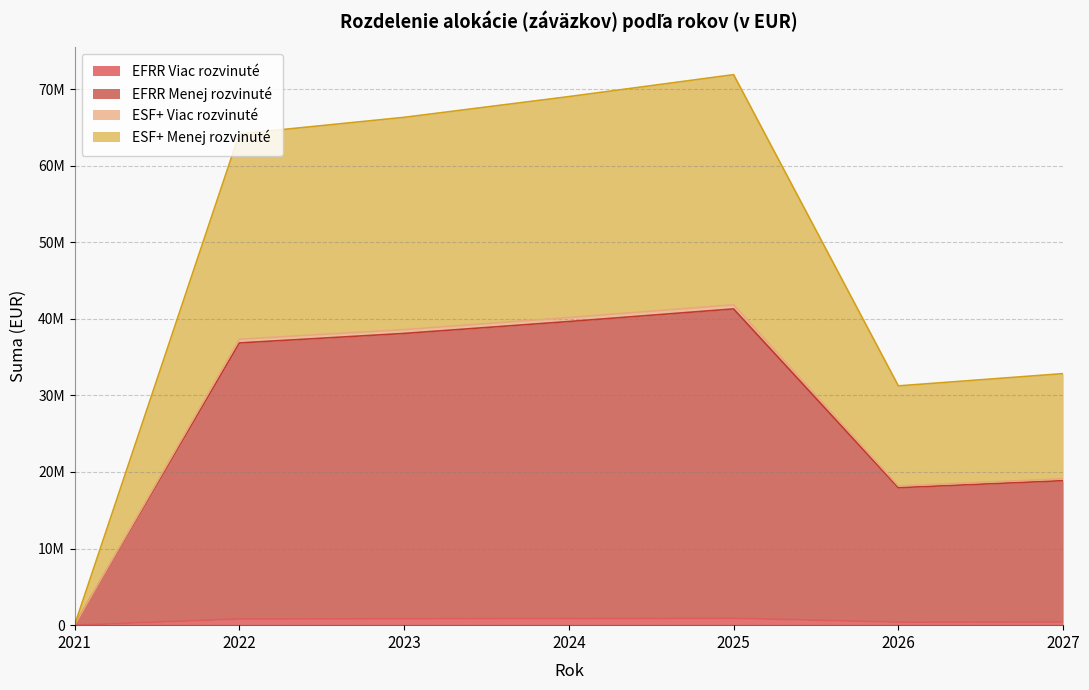

List the labels in order of EFRR Menej rozvinuté value, largest first.

2025, 2024, 2023, 2022, 2027, 2026, 2021